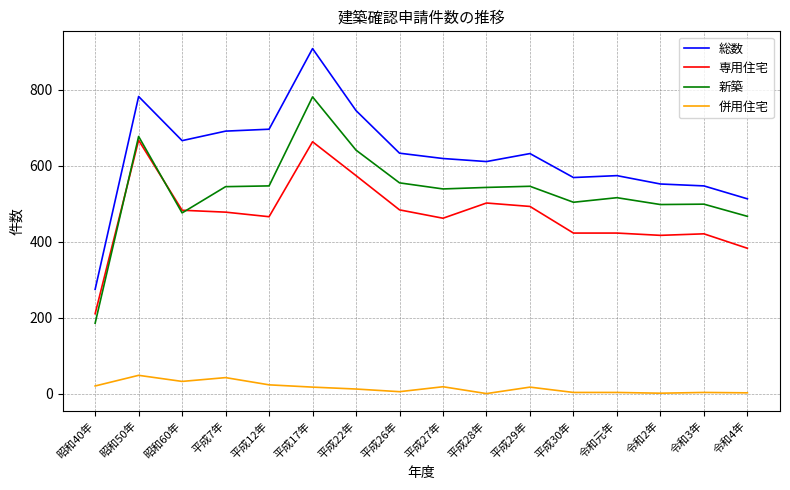

Between 平成17年 and 平成22年, which series saw the biggest shift?

総数